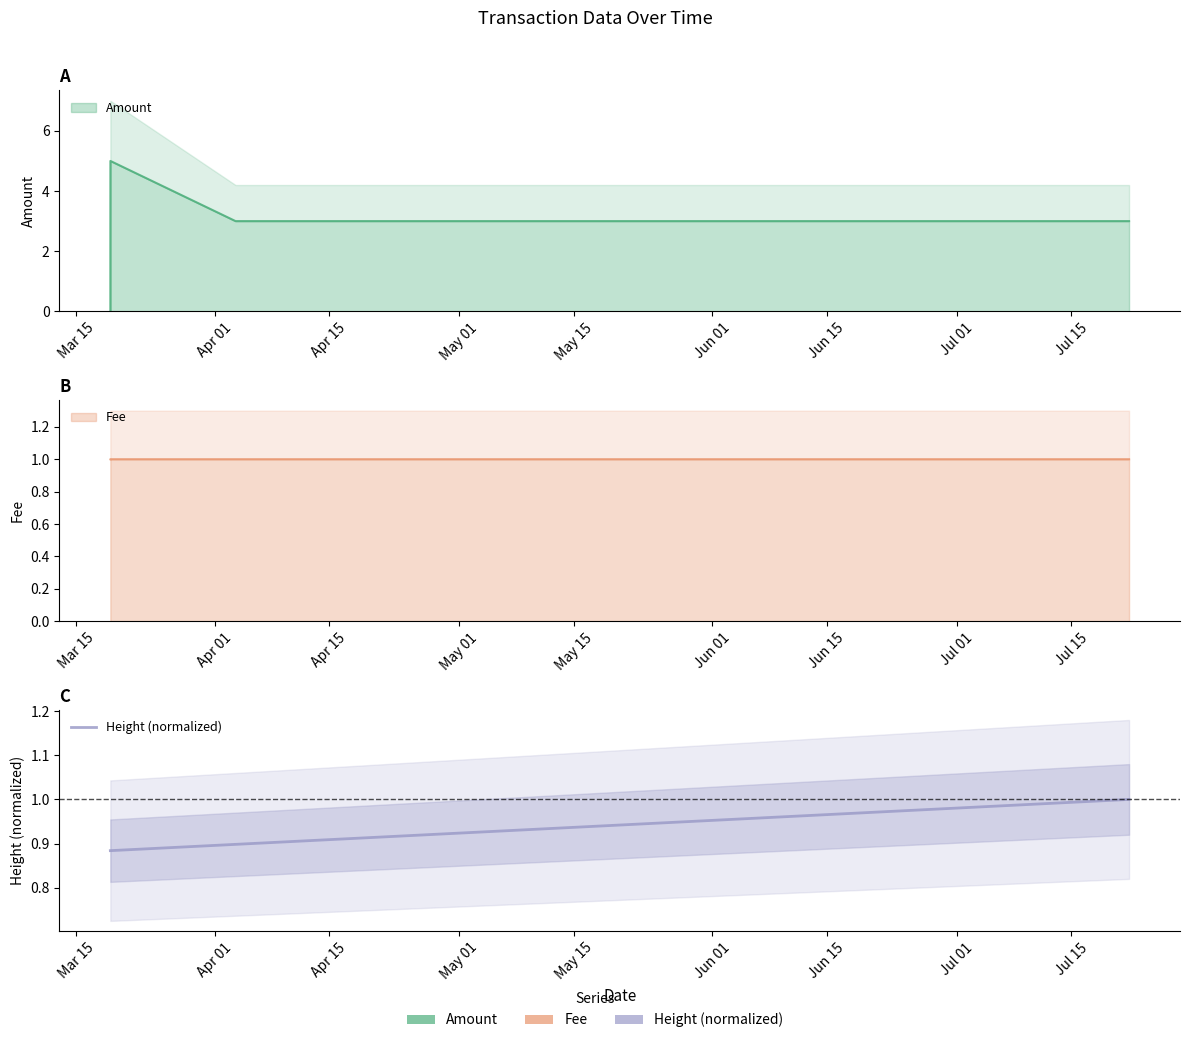

What is the sum of the values at May 15 and Apr 15?

1.9